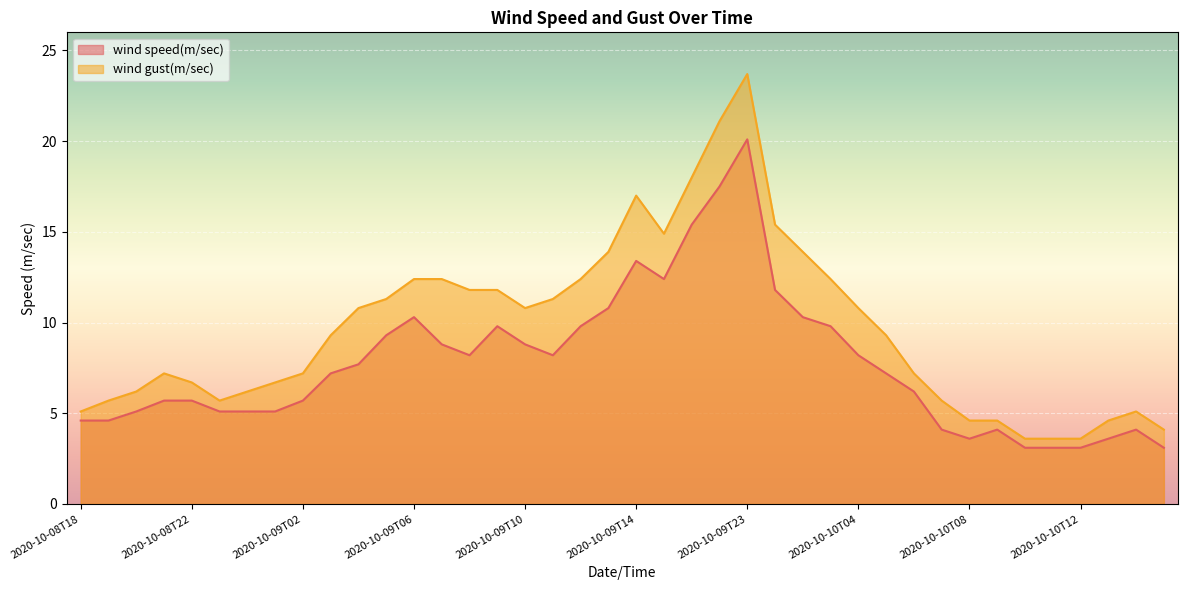

What is the maximum value shown in the chart?

23.7